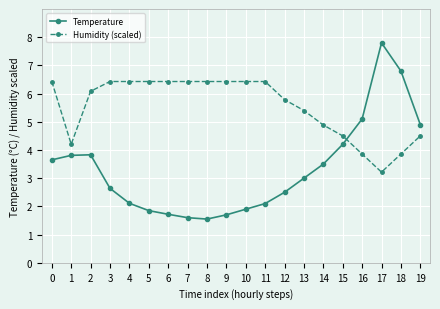

Is the value of Temperature at 16 greater than the value of Humidity (scaled) at 2?

No